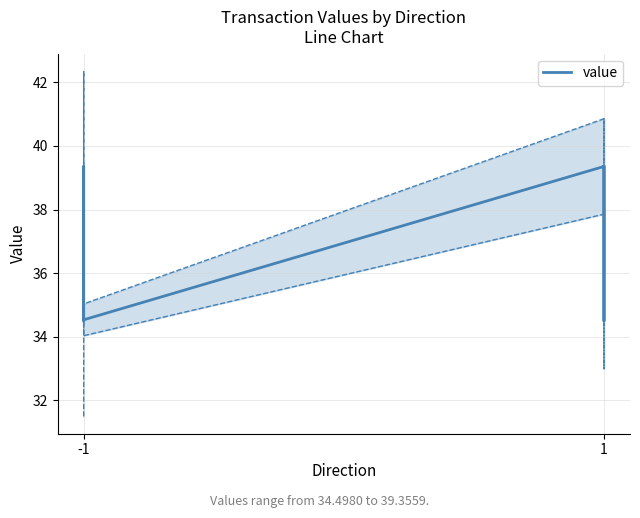

What is the value of the 7th point from the left?

34.5